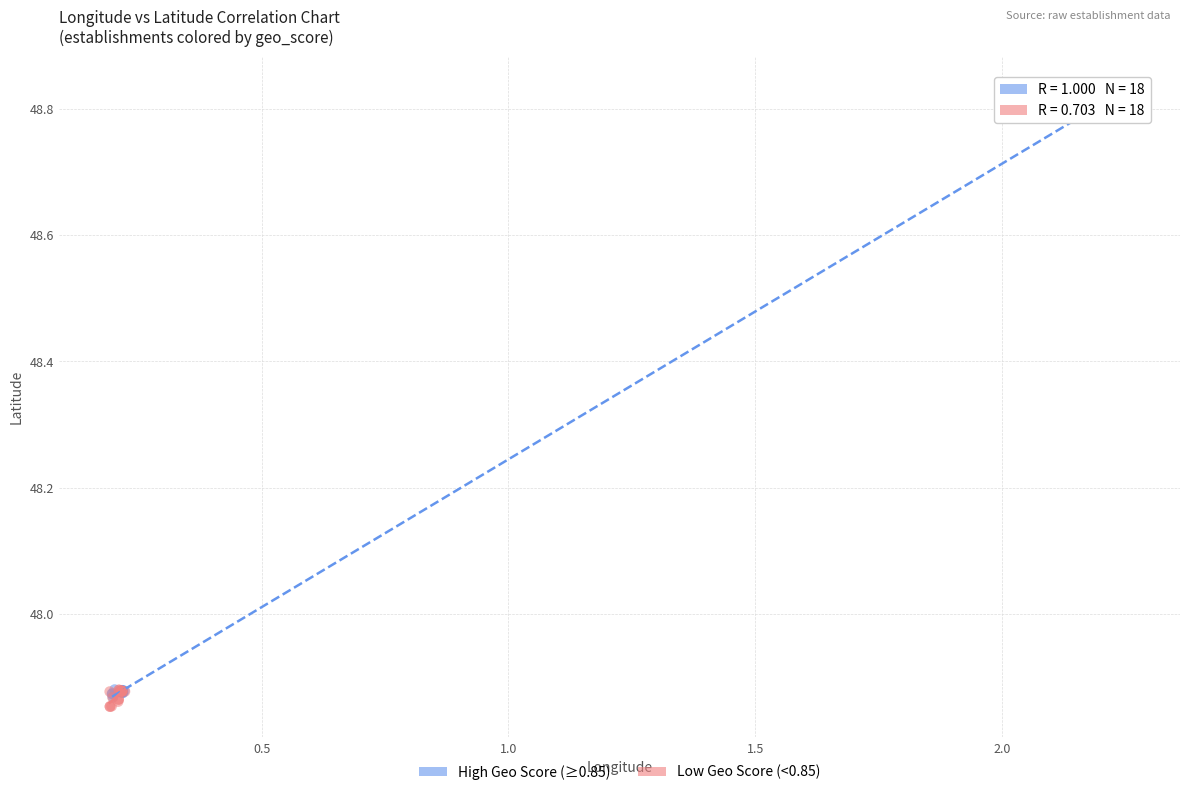

Which series reaches the minimum Y coordinate?

Low Geo Score (<0.85)